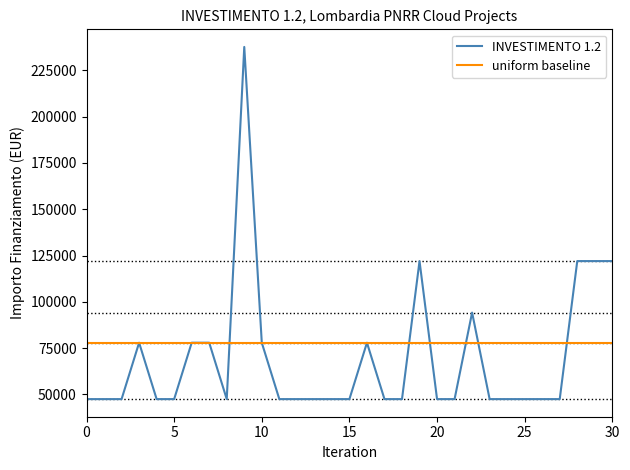

Rank the series by their maximum value, from lowest to highest.

uniform baseline, INVESTIMENTO 1.2